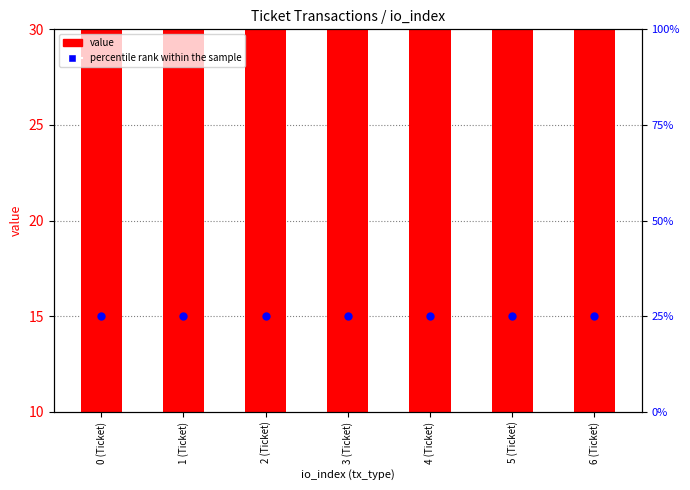

Which series contains the highest Y value?

value